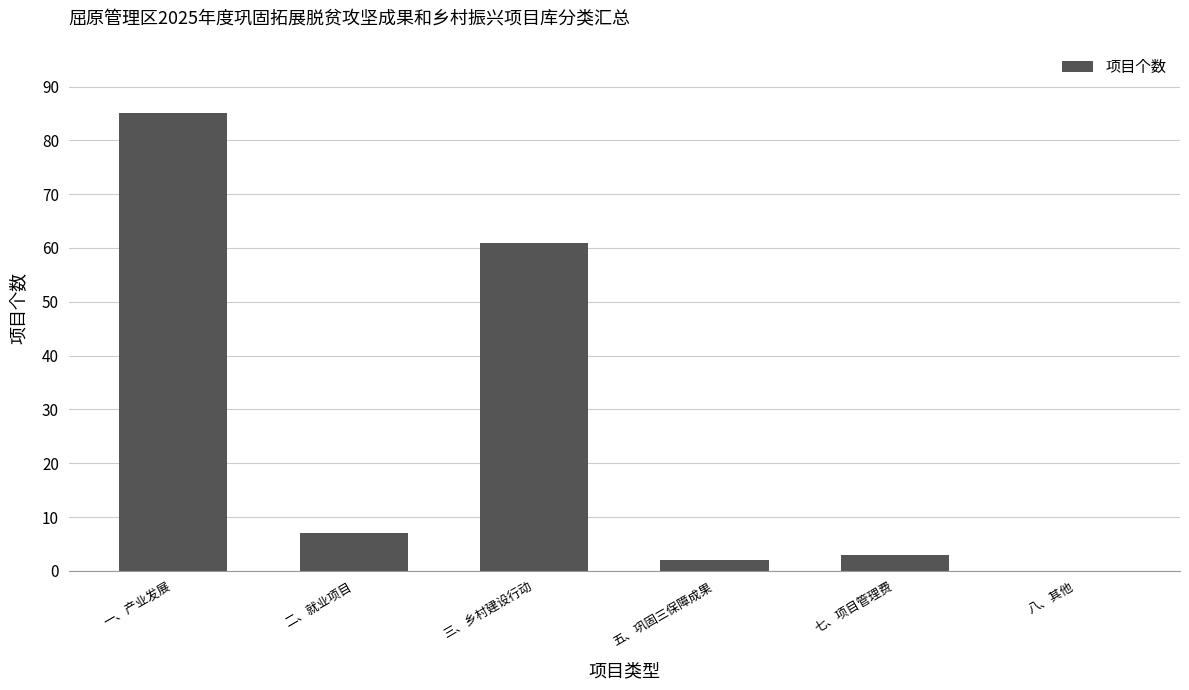

What is the change in value from 一、产业发展 to 五、巩固三保障成果?

-83